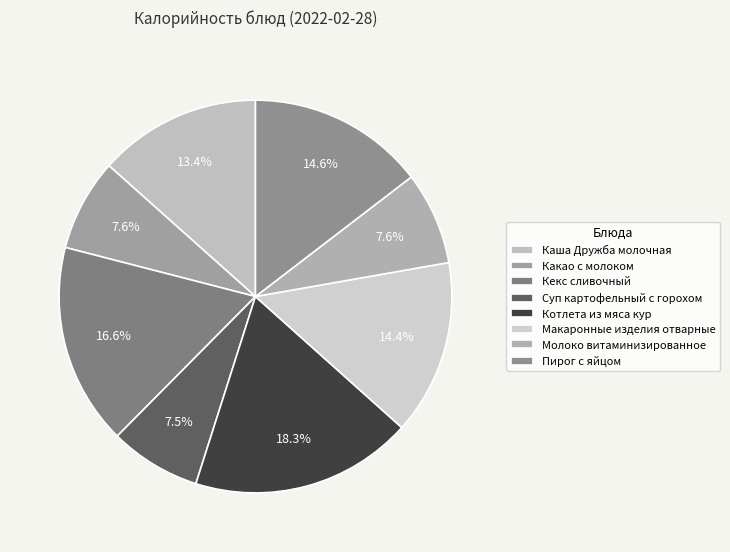

Do Макаронные изделия отварные and Молоко витаминизированное together represent more than half of the pie?

No